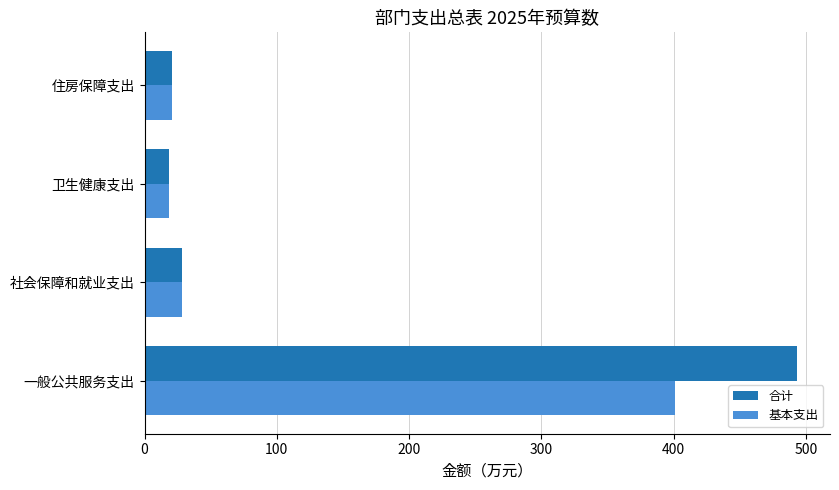

Rank the series by their maximum value, from lowest to highest.

基本支出, 合计